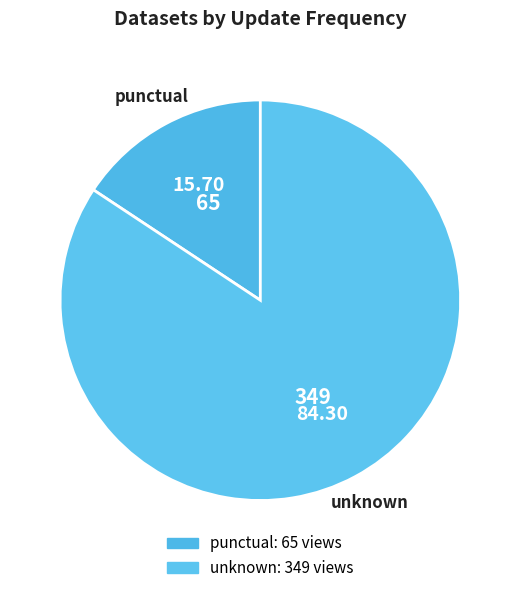

Rank the categories by value from lowest to highest.

punctual, unknown